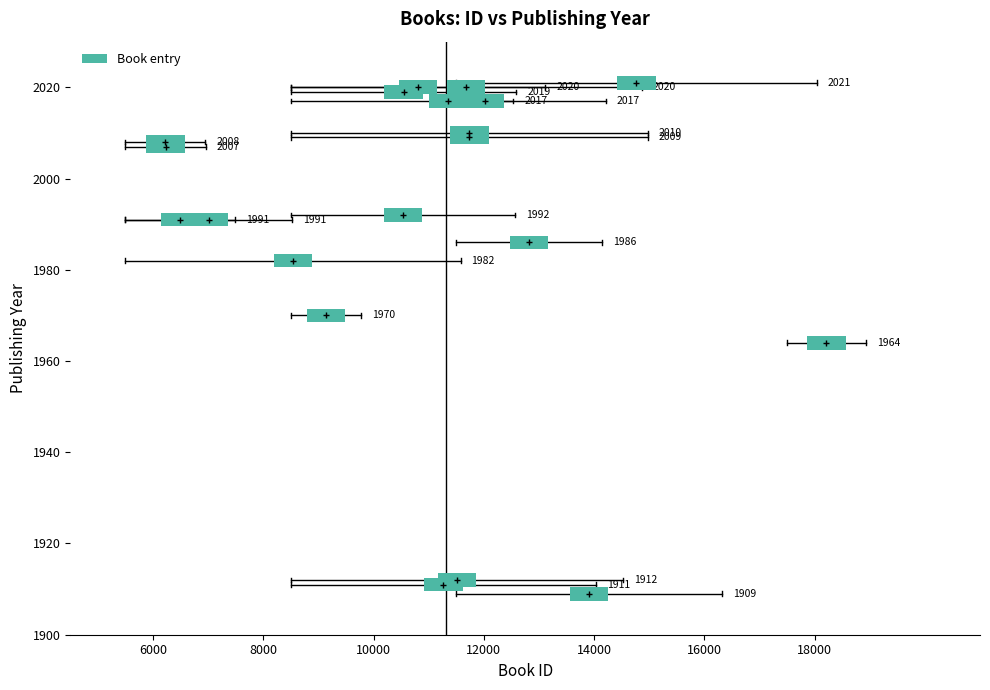

What Y value in the scatter plot is closest to 1965?

1964